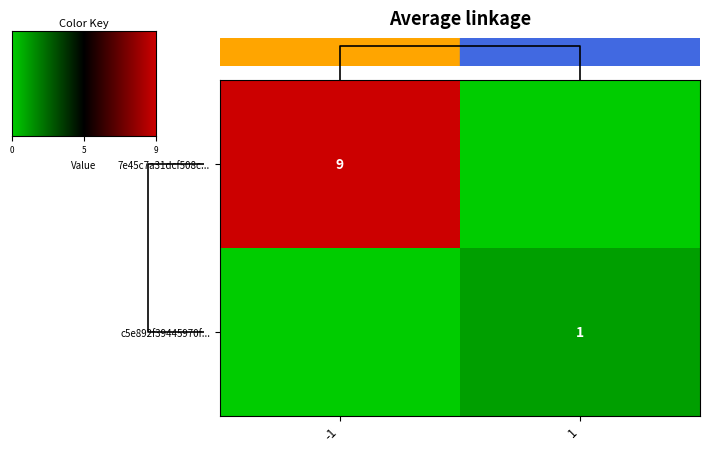

True or false: 7e45c7a31dcf508c... has a value of 15 at -1.

False